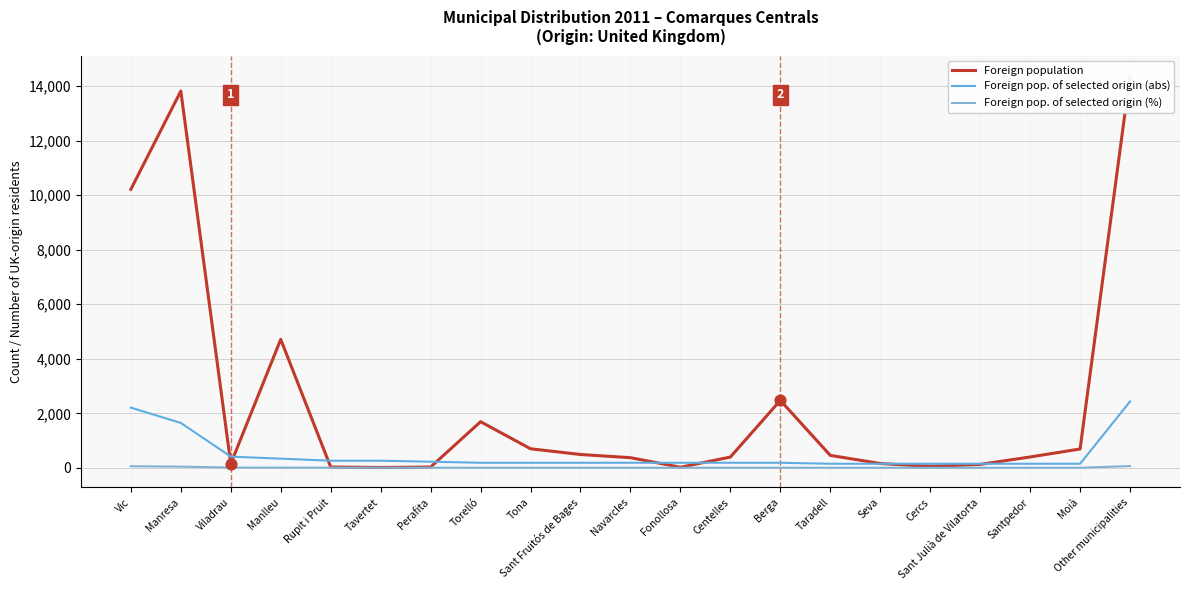

Is the value of Foreign pop. of selected origin (abs) at Moià greater than the value of Foreign pop. of selected origin (%) at Seva?

Yes